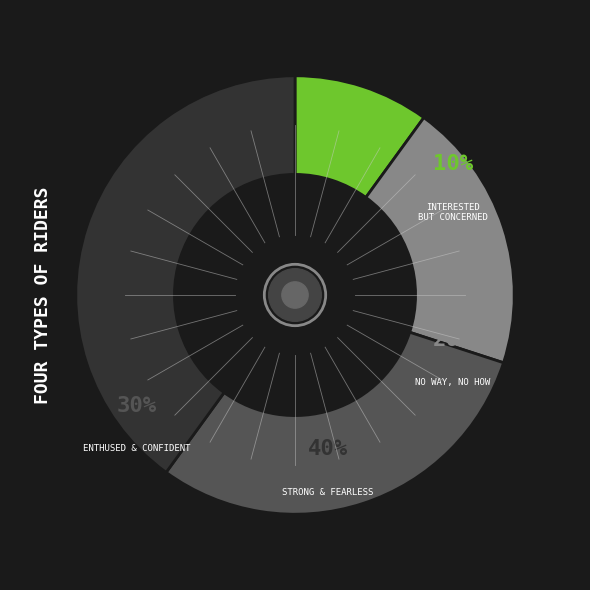

How many slices are in this pie chart?

4